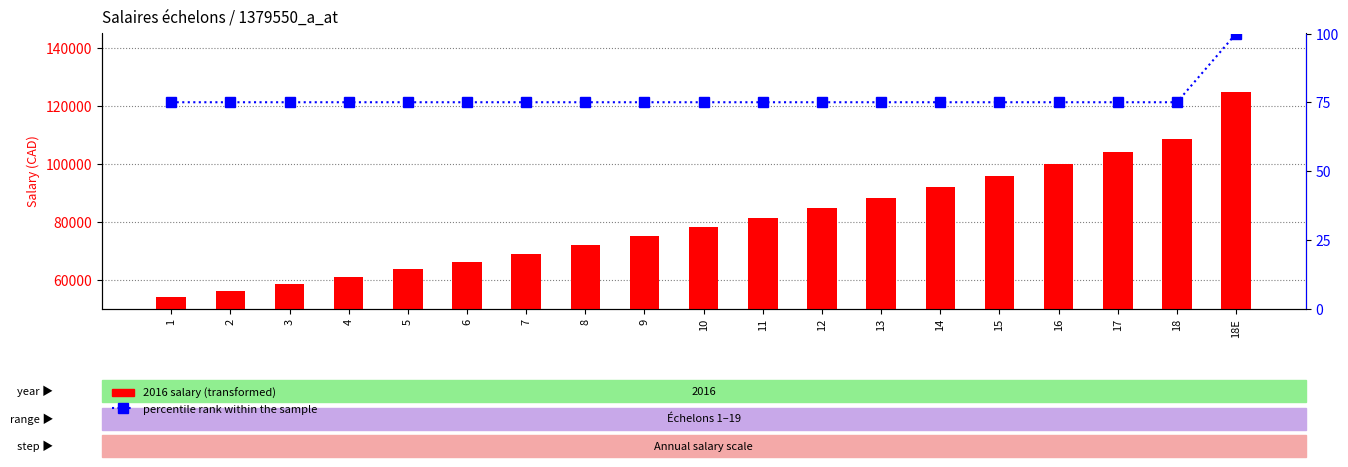

At which label does 2016 salary first exceed 78042?

11